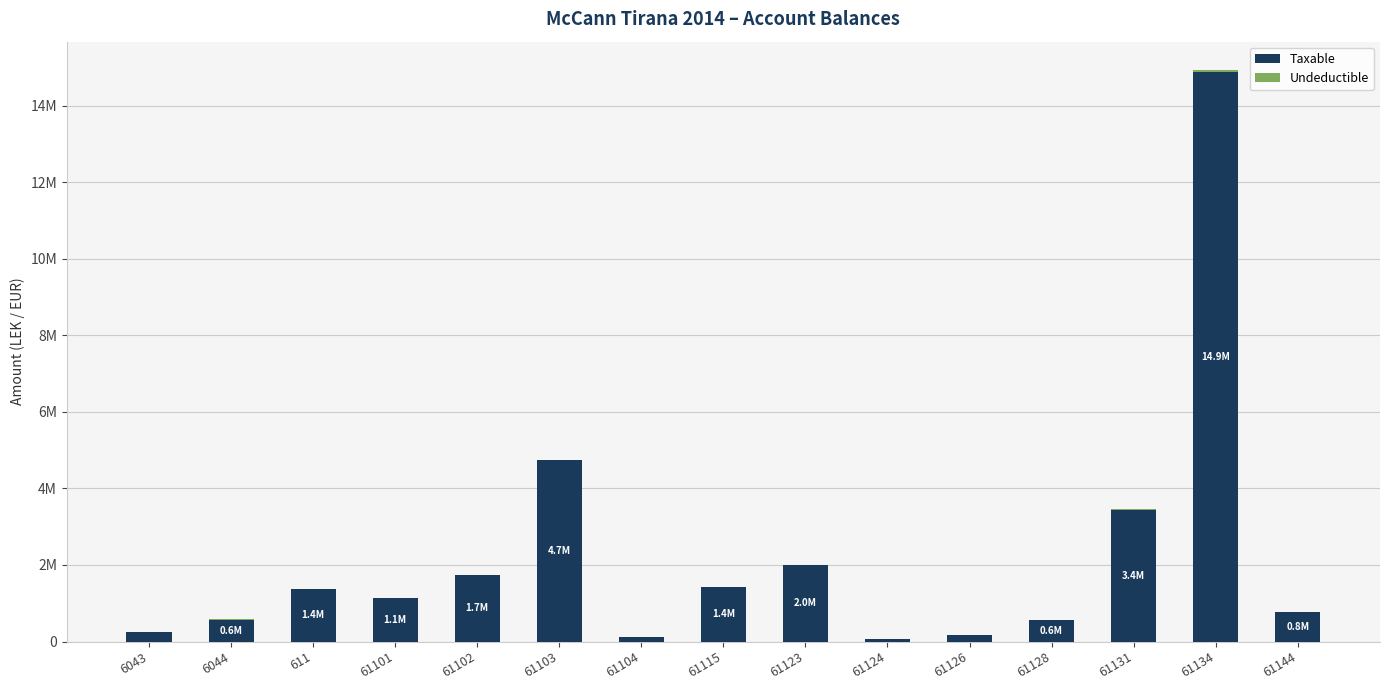

What is the difference between the maximum and minimum values in the Taxable series?

14826046.6